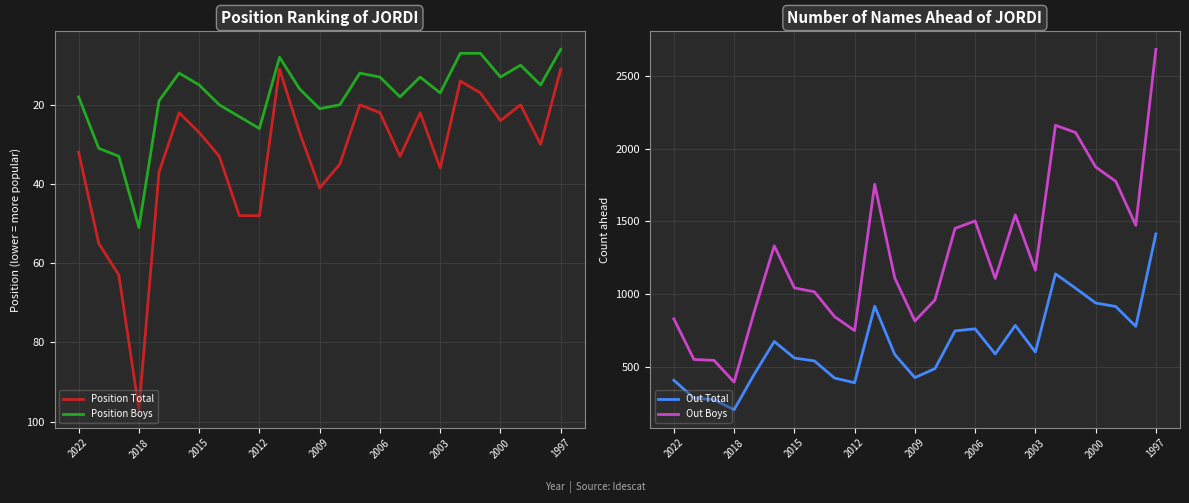

True or false: Position Total has a value of 17 at 2022.

False